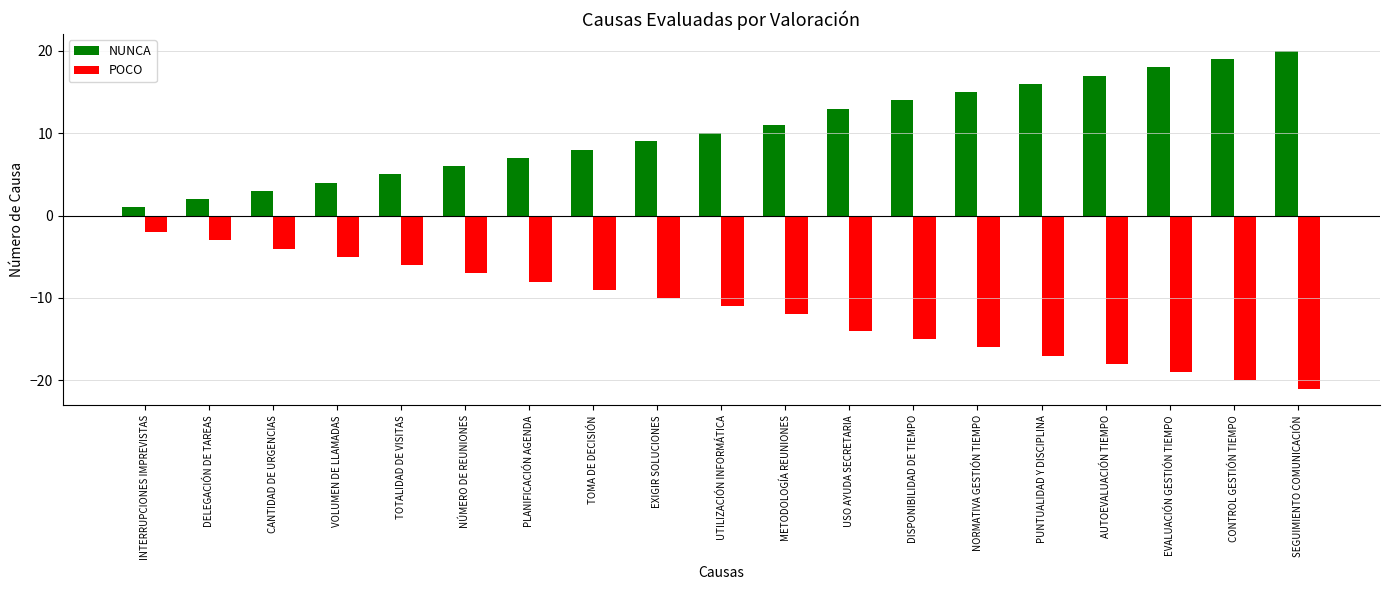

Which category has the highest value across all series?

SEGUIMIENTO COMUNICACIÓN